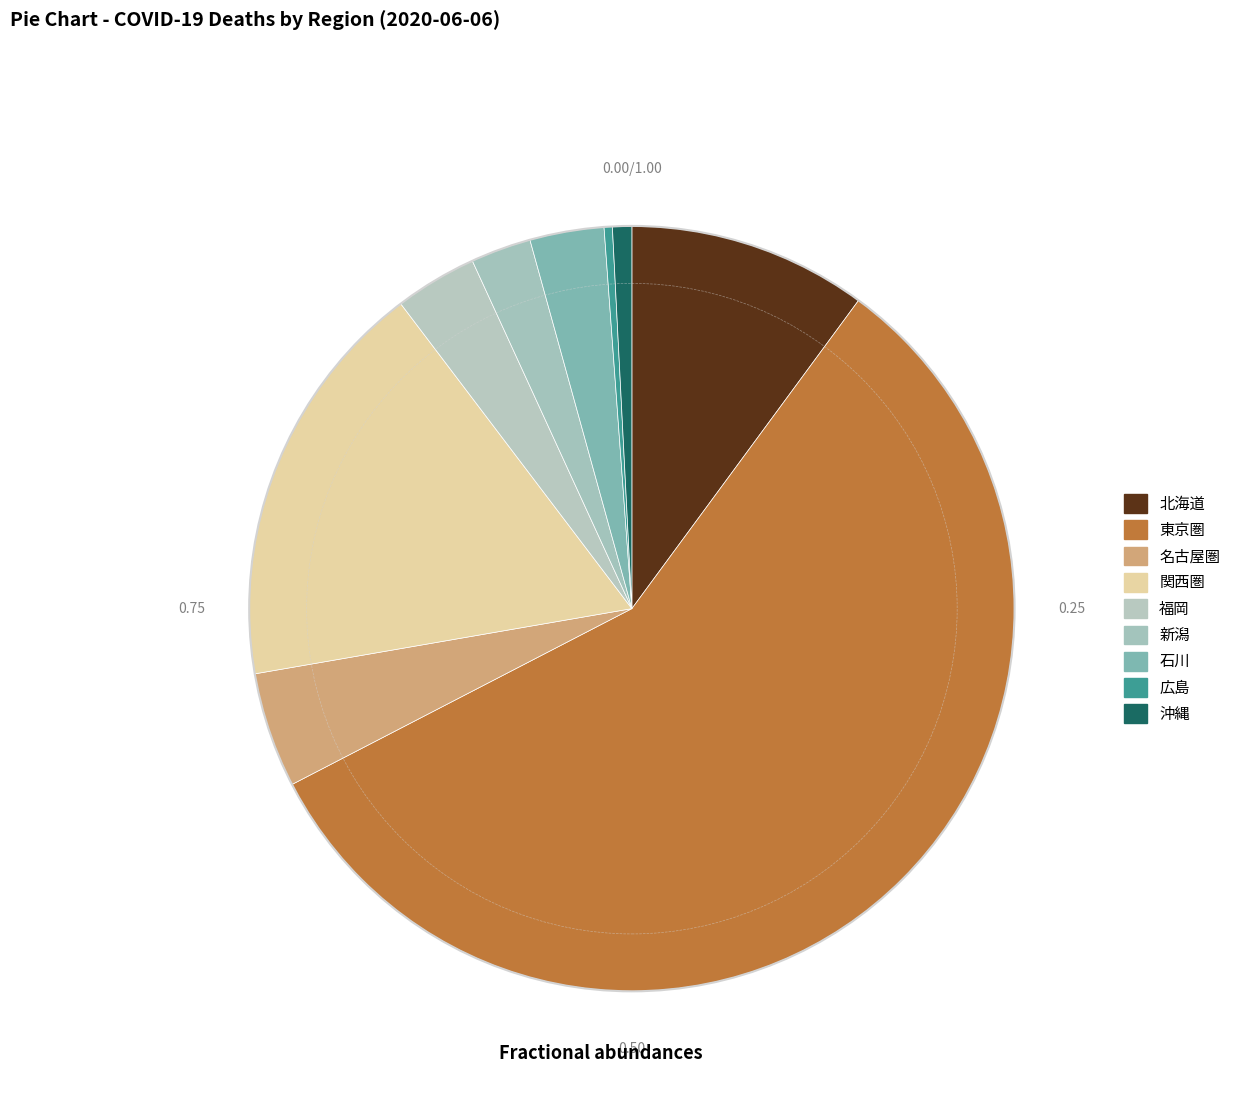

Which slice is the largest?

東京圏